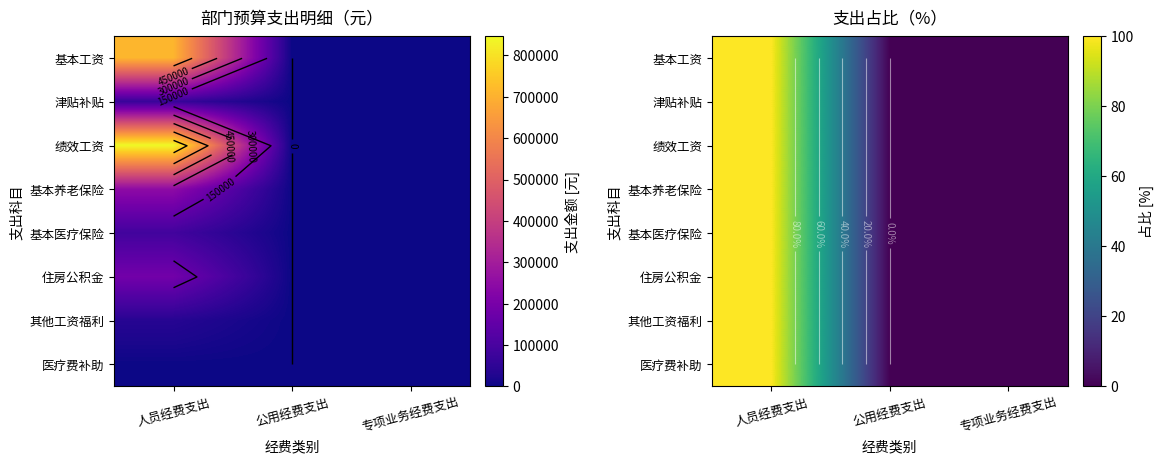

What is the maximum value shown in the chart?

100